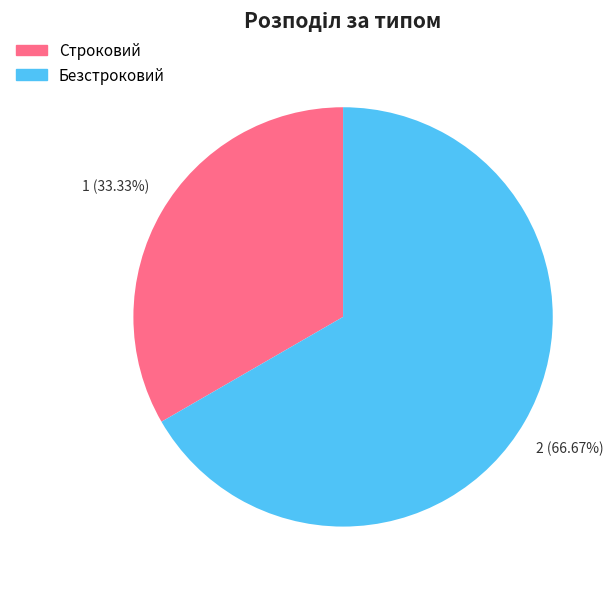

Approximately how many times larger is the value at Строковий compared to Безстроковий?

0.5